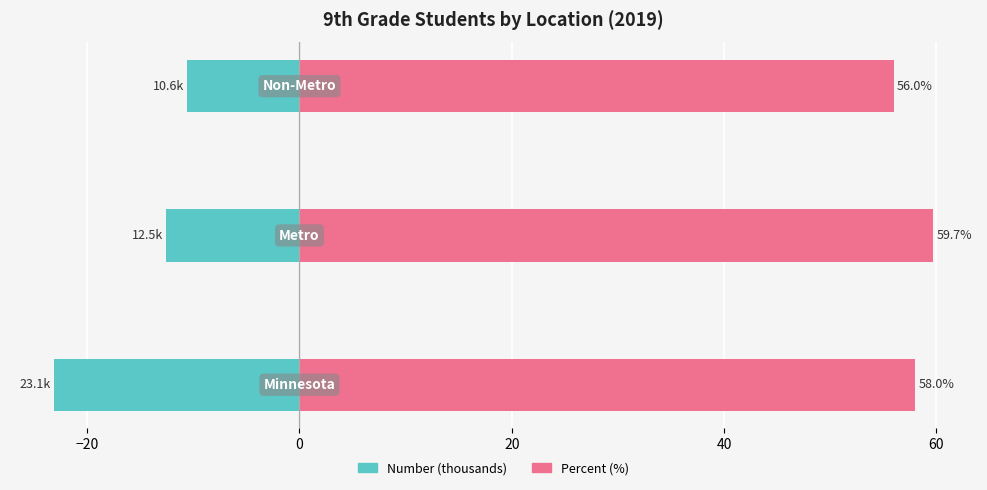

What is the sum of all Number (thousands) values?

-46.3